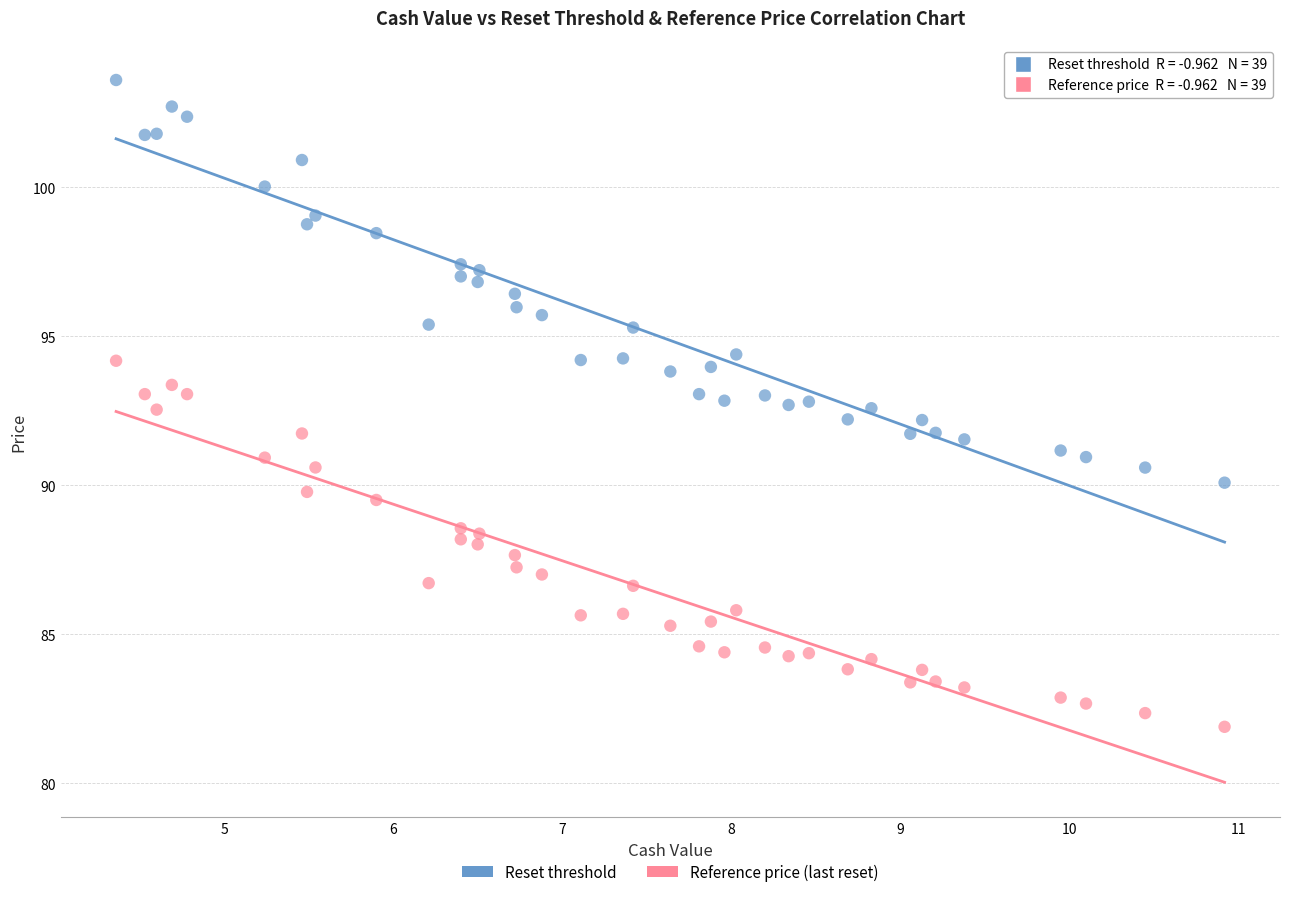

What is the X range (max minus min) for the scatter plot?

6.6